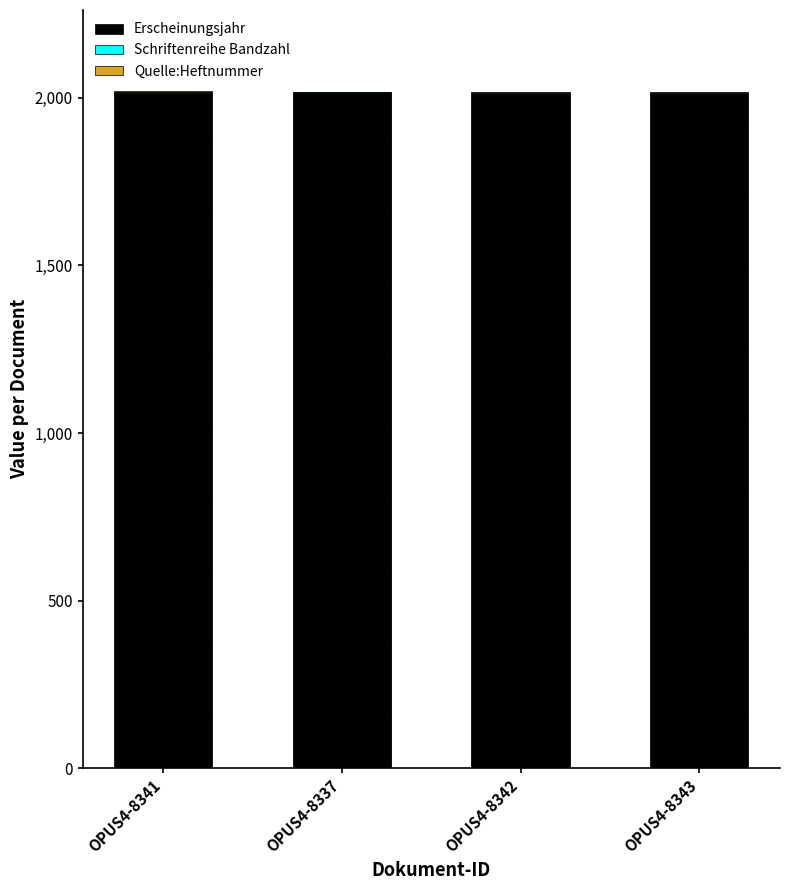

What is the sum of the Erscheinungsjahr values at OPUS4-8341 and OPUS4-8342?

4027